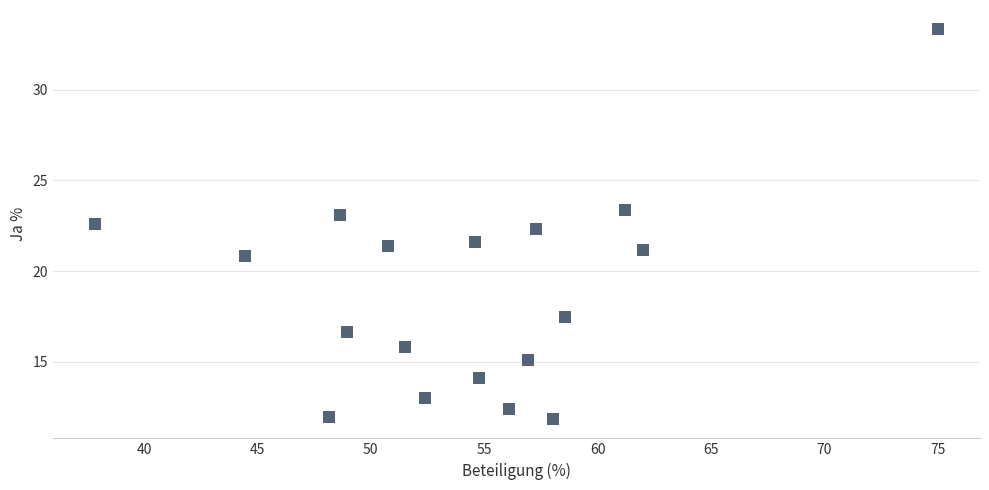

What is the range of Y values (max minus min)?

21.5